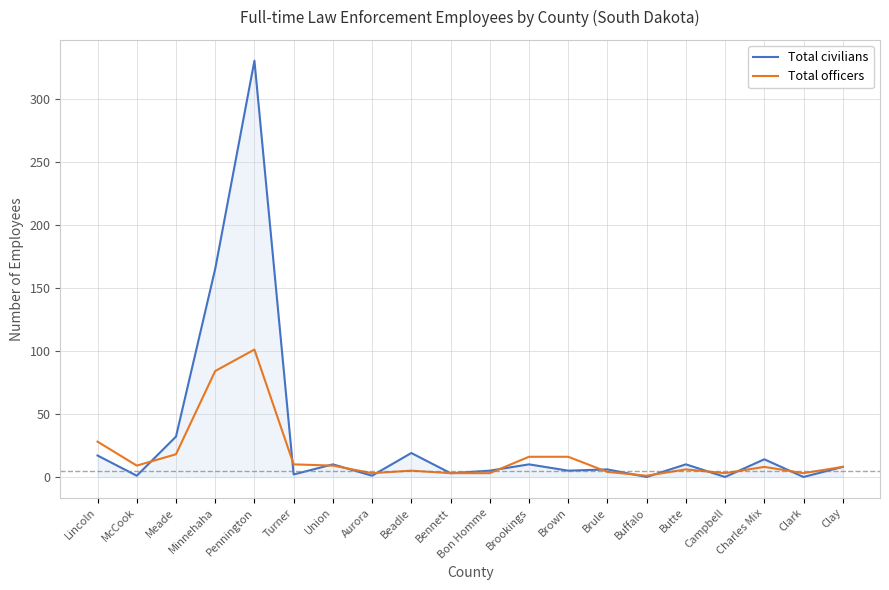

List the series in order of their peak value, lowest first.

Total officers, Total civilians